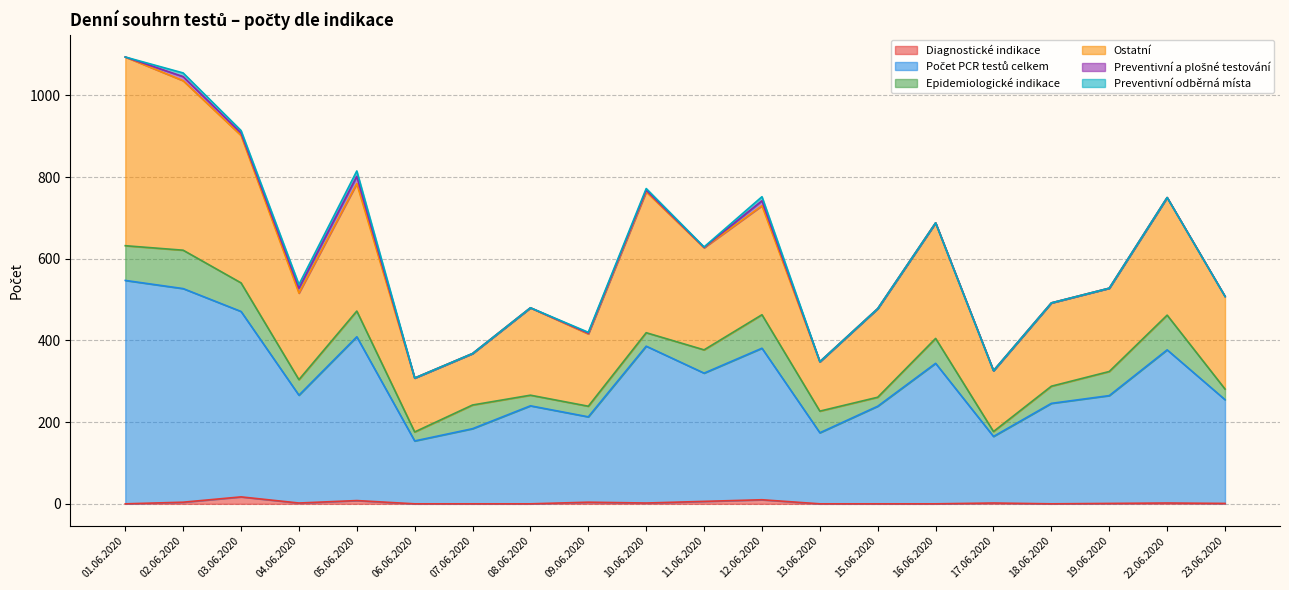

True or false: Počet PCR testů celkem and Diagnostické indikace cross at least once.

False